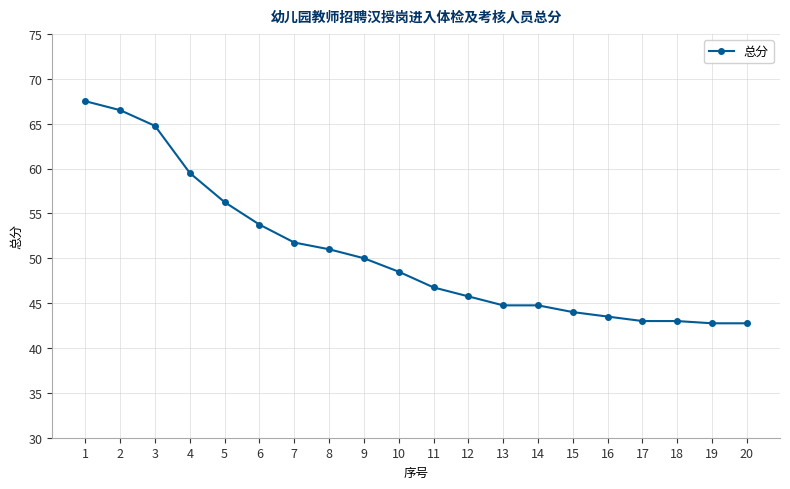

What is the maximum value shown in the chart?

67.5